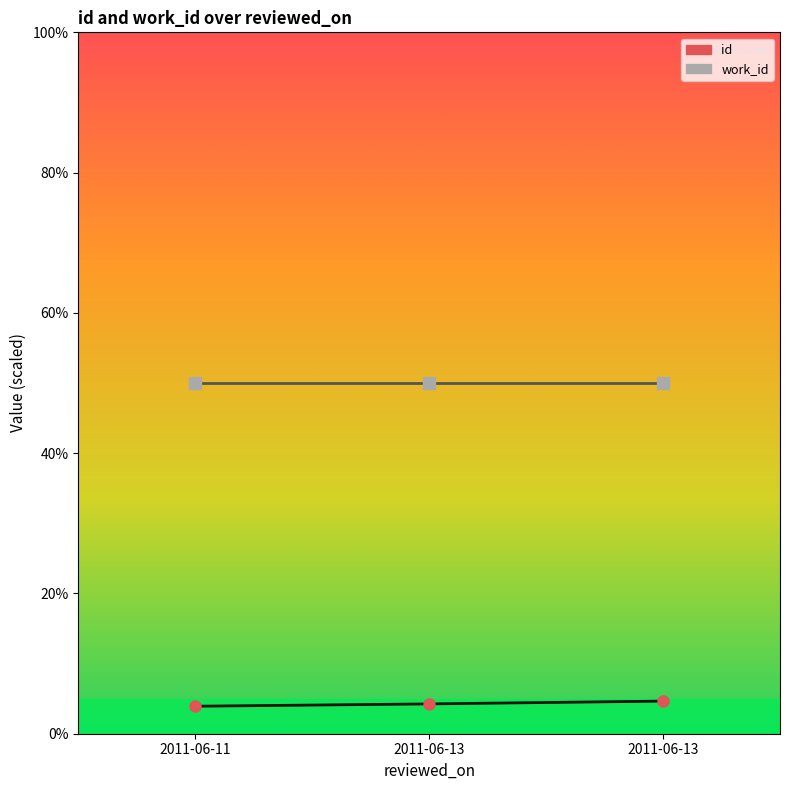

How many data points in id are above 4?

2